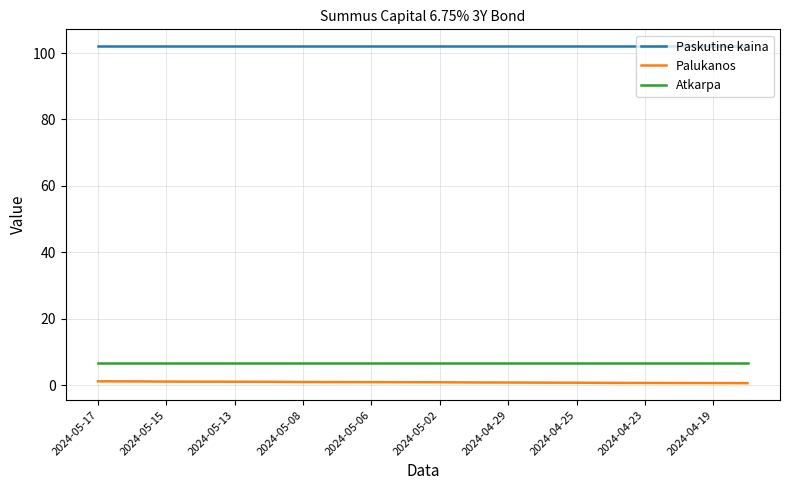

Which series has the largest total across all categories?

Paskutine kaina